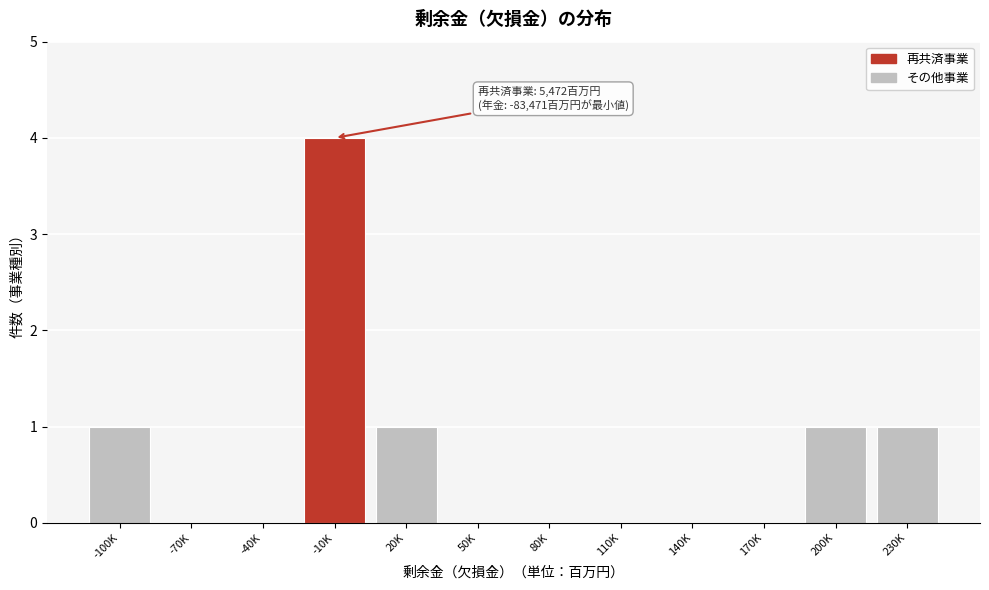

Reading left to right, extract all data points from this chart.

-100K=1	-70K=0	-40K=0	-10K=4	20K=1	50K=0	80K=0	110K=0	140K=0	170K=0	200K=1	230K=1